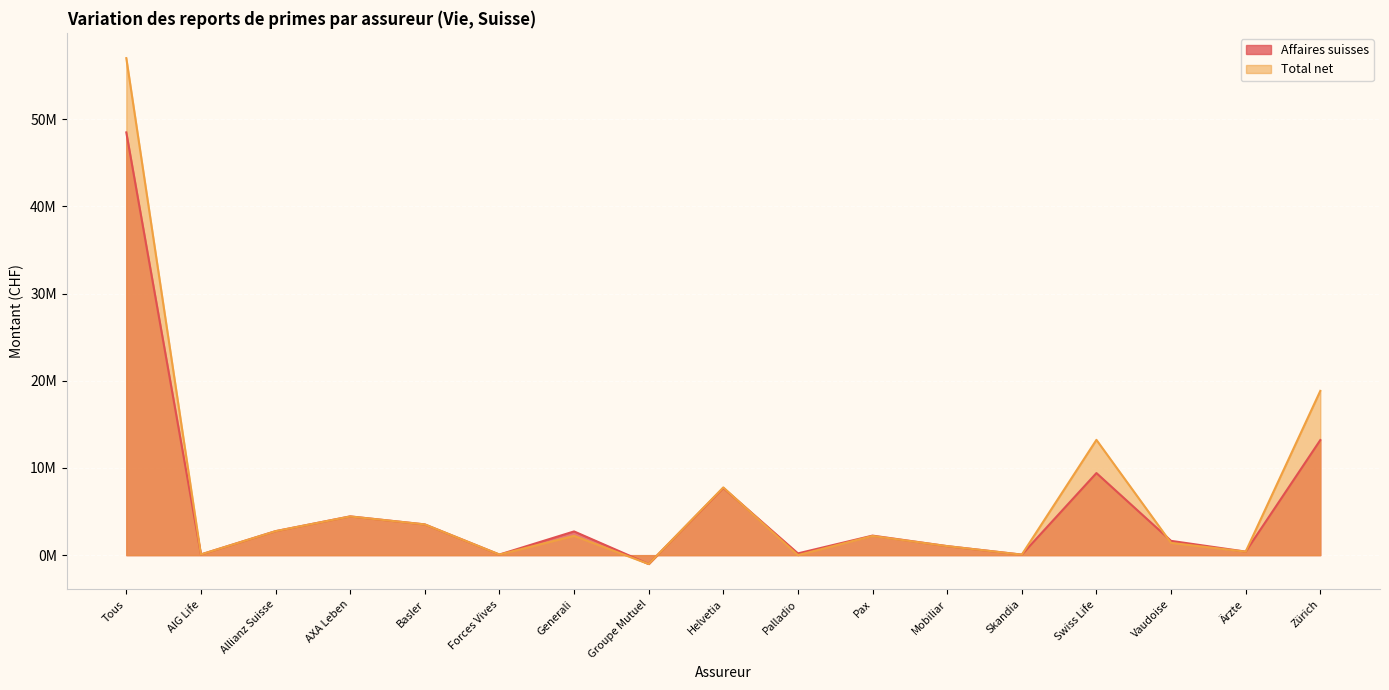

True or false: Affaires suisses has more than 0 points higher than both neighbors.

True